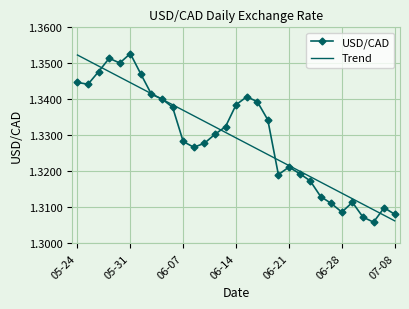

How many intersections are there between Trend and USD/CAD?

7